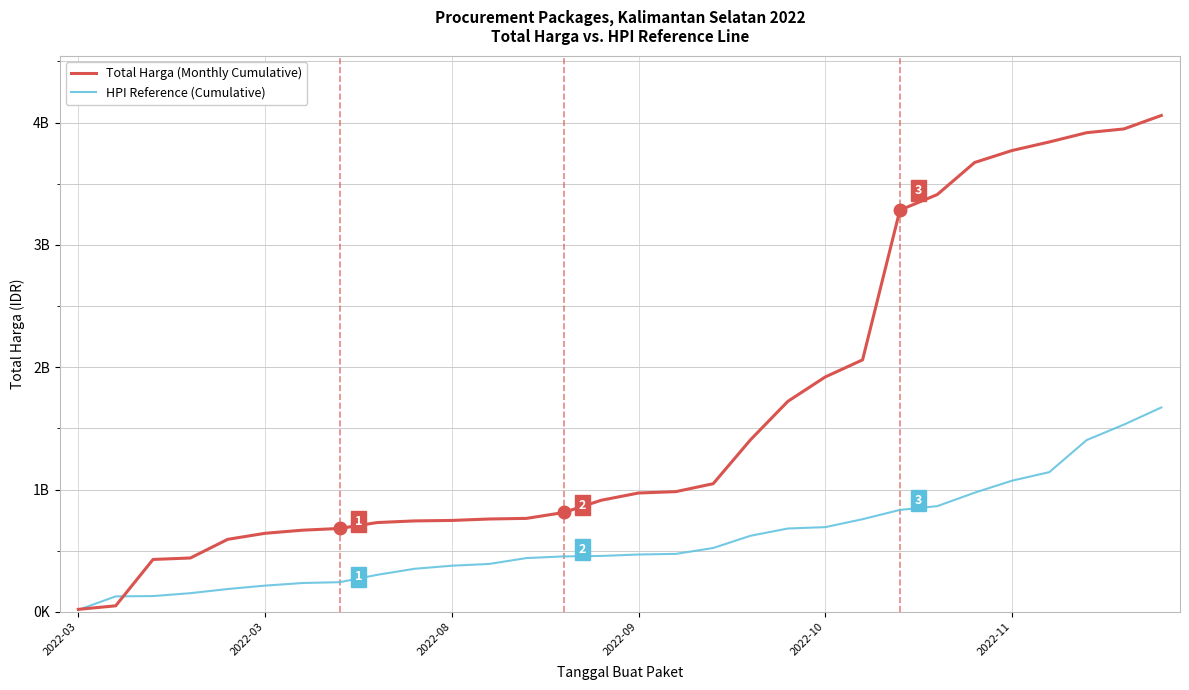

Does the chart have visible grid lines?

Yes